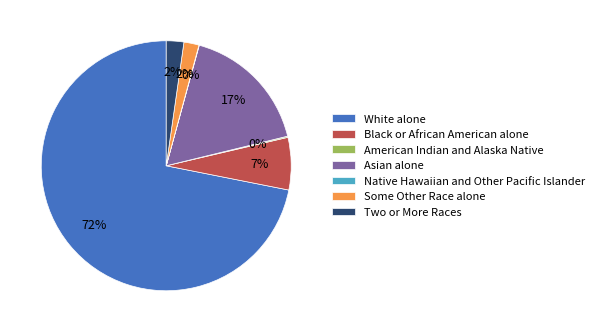

What is the largest slice in the pie chart?

White alone